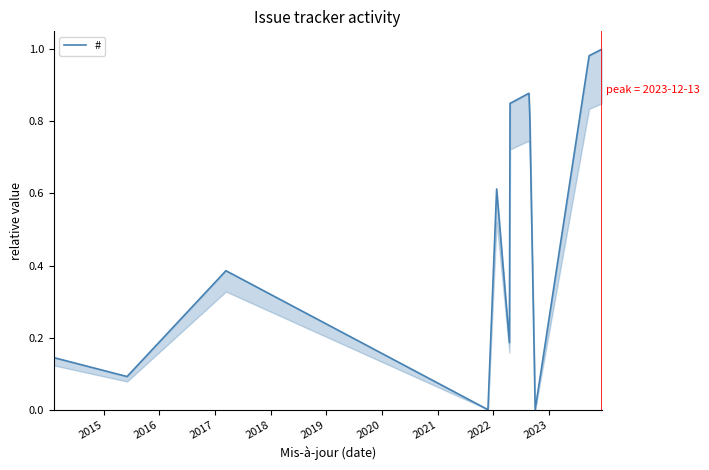

Count the number of values greater than 0.

11